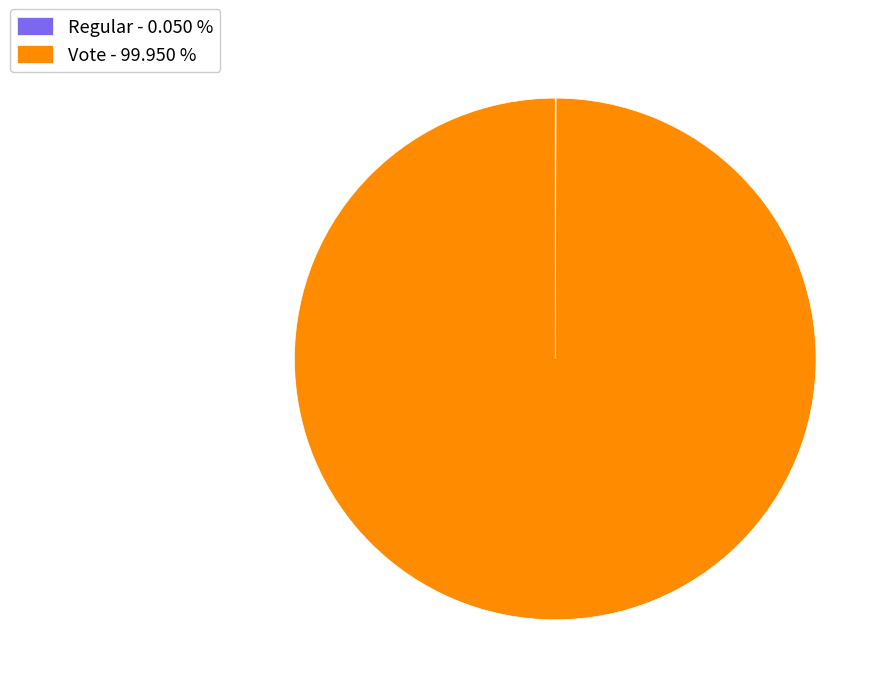

Which slice represents more than half of the pie?

Vote - 99.950 %